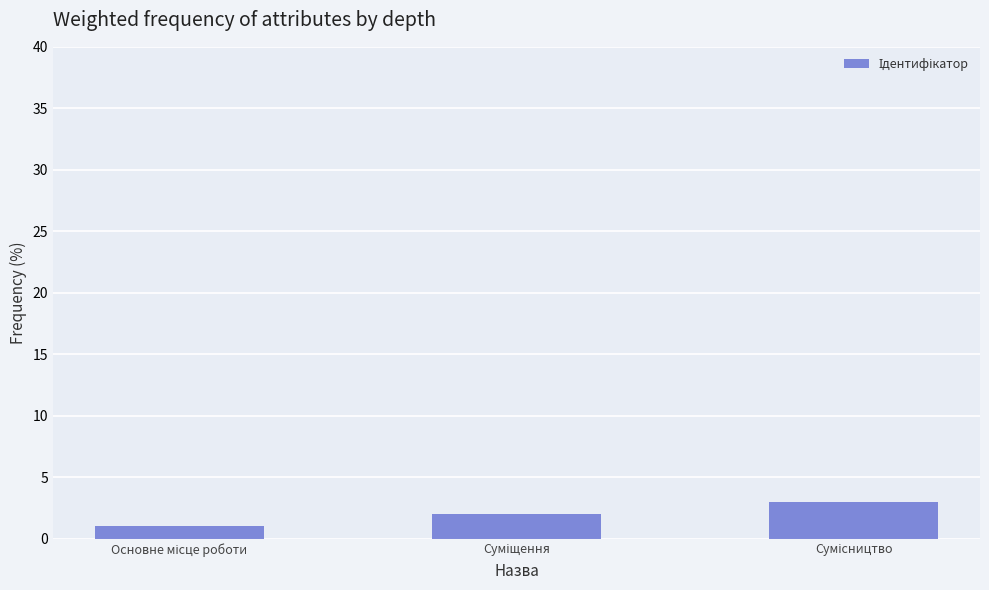

Reading left to right, extract all data points from this chart.

1	2	3